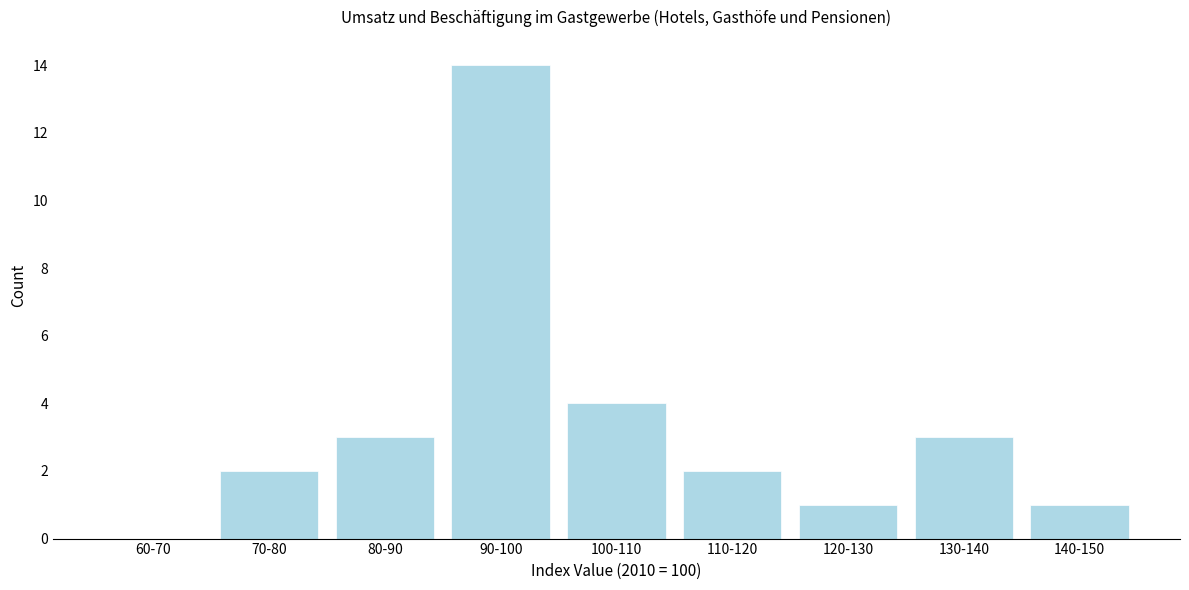

Reading left to right, extract all data points from this chart.

60-70=0	70-80=2	80-90=3	90-100=14	100-110=4	110-120=2	120-130=1	130-140=3	140-150=1